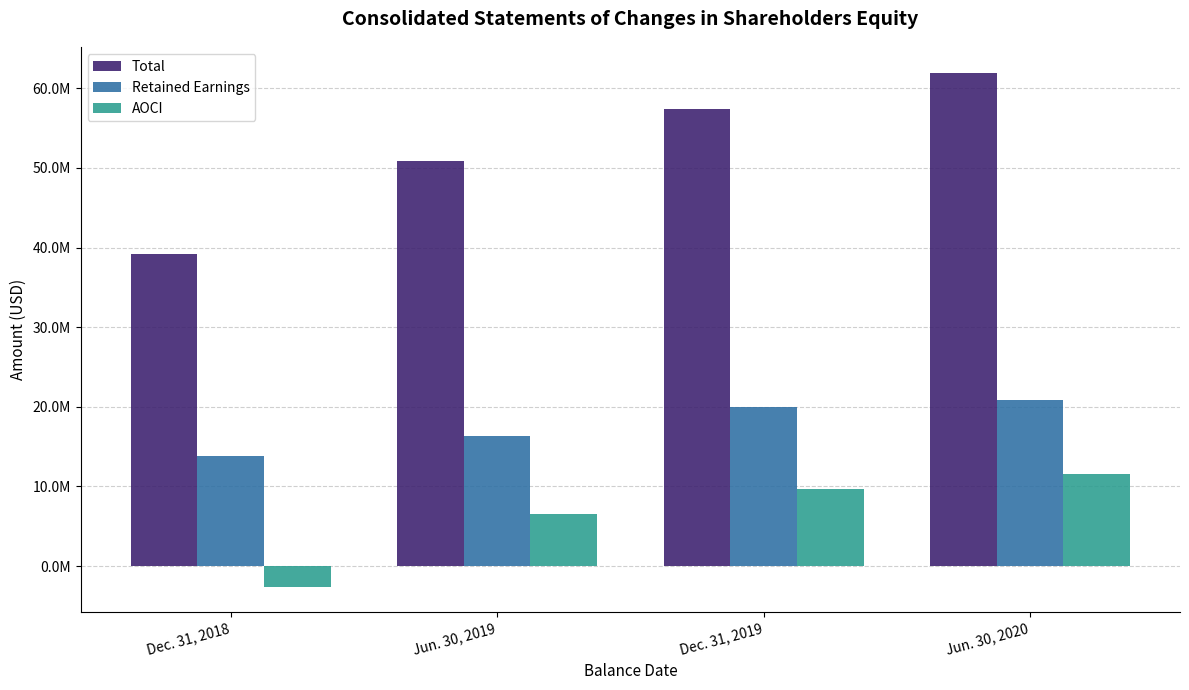

List the series in order of their overall mean, lowest first.

AOCI, Retained Earnings, Total